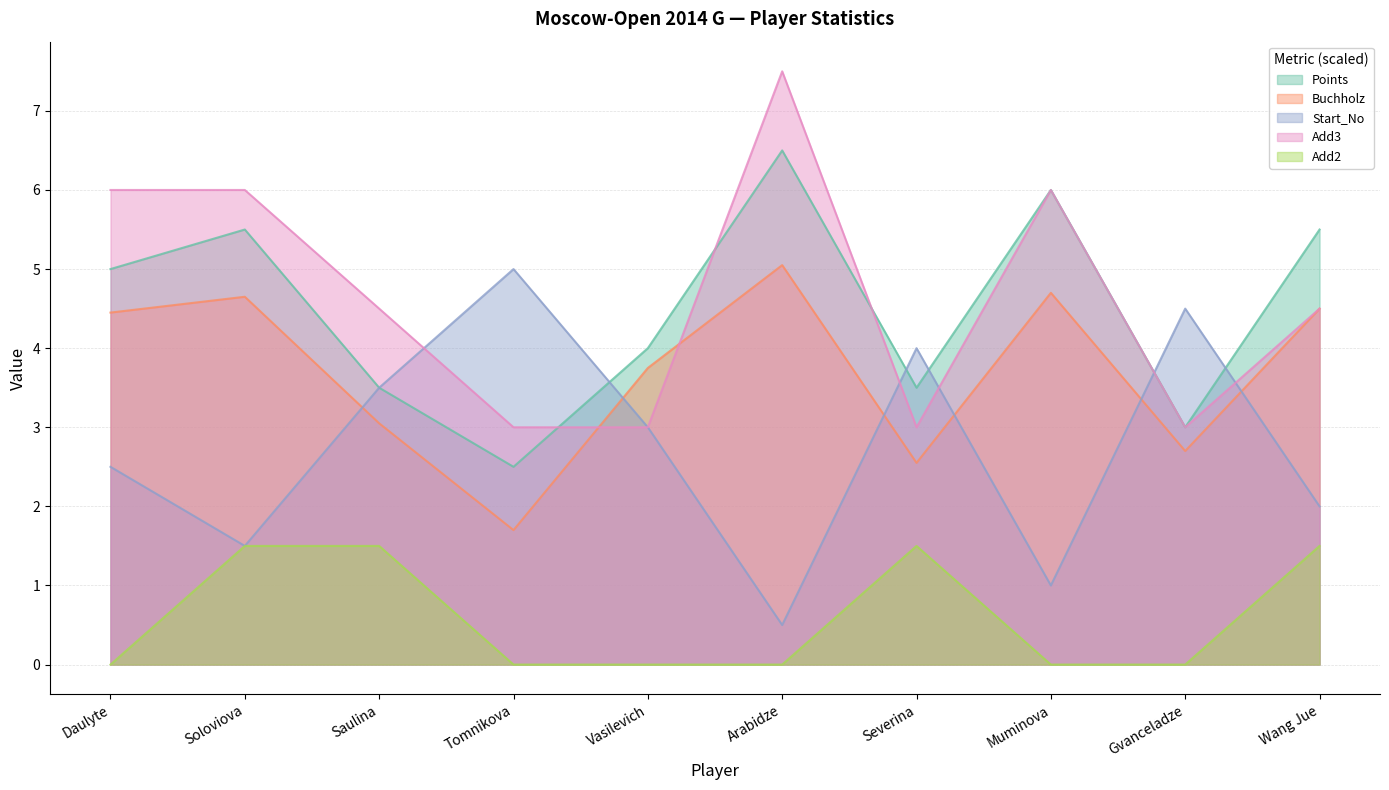

Reading left to right, list all the values displayed in this chart.

Points: 5.0	5.5	3.5	2.5	4.0	6.5	3.5	6.0	3.0	5.5
Buchholz: 4.5	4.7	3.1	1.7	3.8	5.1	2.6	4.7	2.7	4.5
Start_No: 2.5	1.5	3.5	5.0	3.0	0.5	4.0	1.0	4.5	2.0
Add3: 6.0	6.0	4.5	3.0	3.0	7.5	3.0	6.0	3.0	4.5
Add2: 0.0	1.5	1.5	0.0	0.0	0.0	1.5	0.0	0.0	1.5